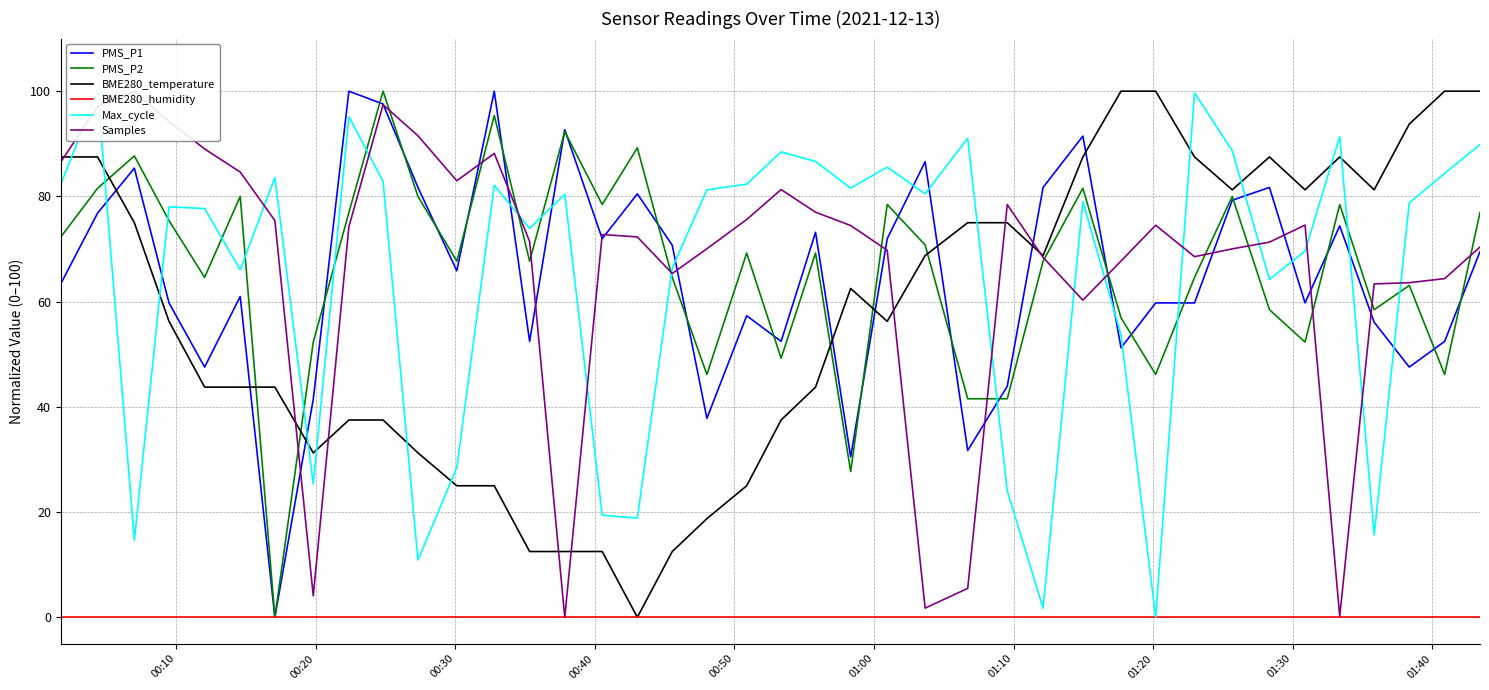

True or false: PMS_P1 and BME280_temperature intersect in this chart.

True